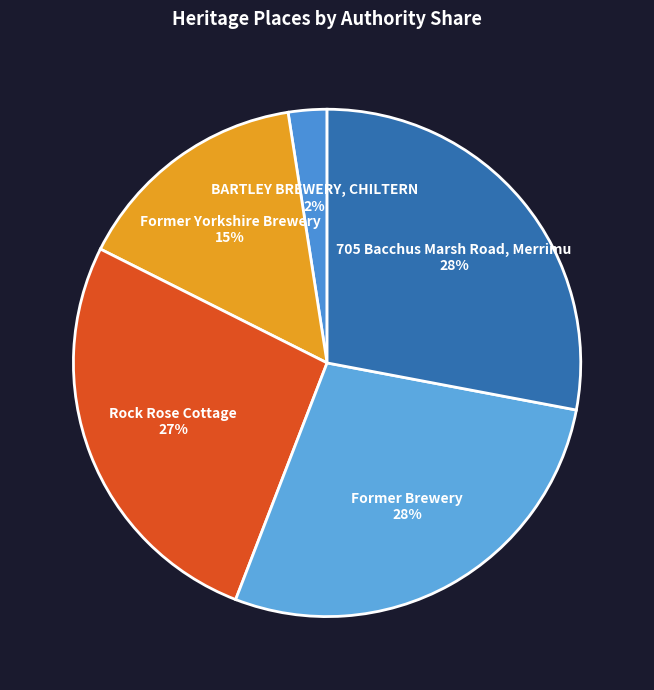

Is Former Brewery the majority of the pie?

No